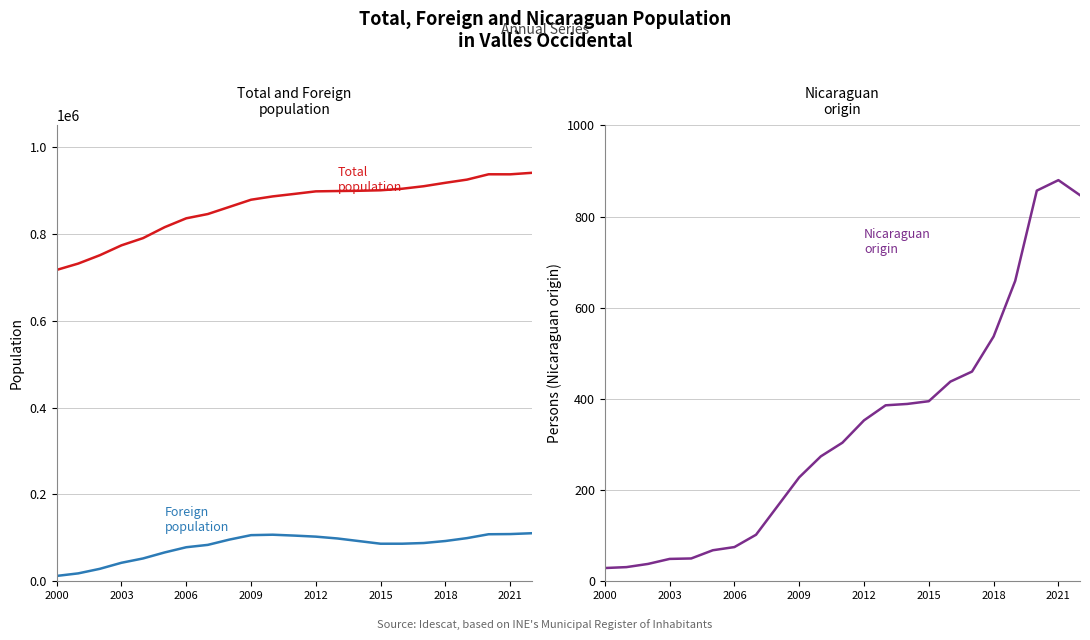

At which category does Foreign population reach its first local valley?

2015